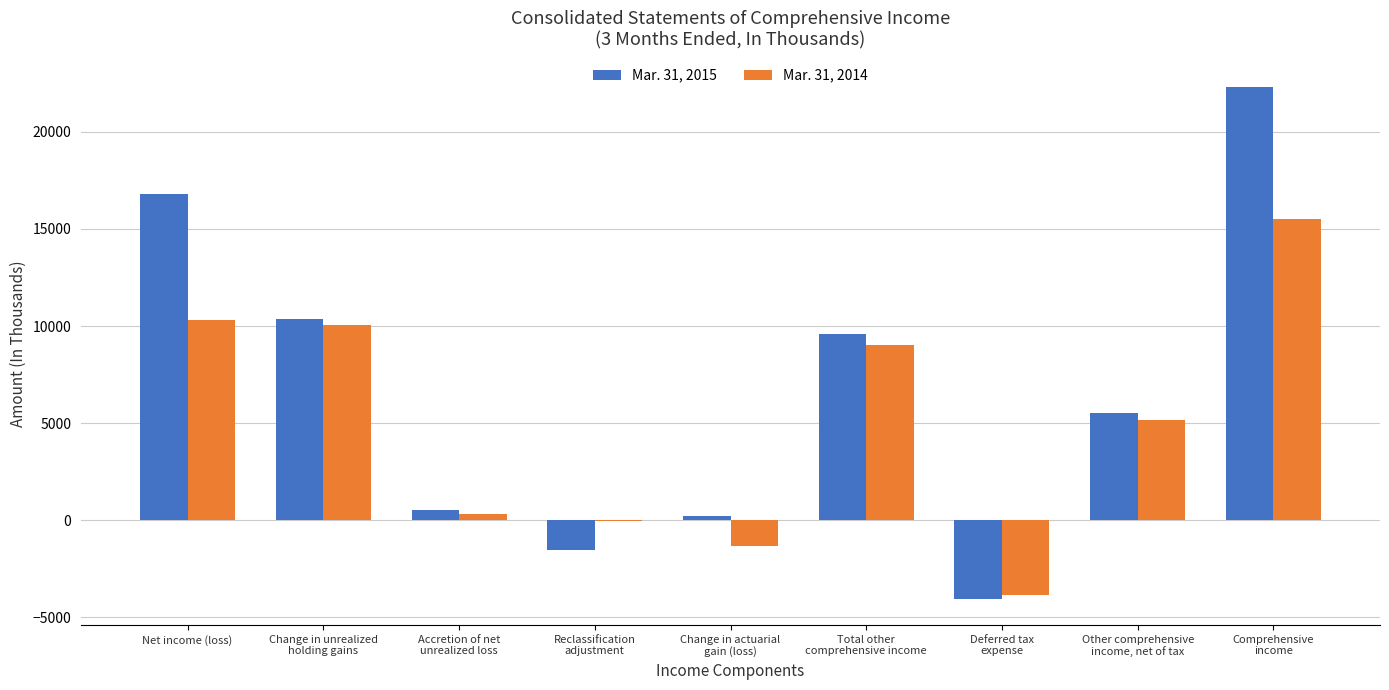

The value of Mar. 31, 2015 at Net income (loss) is 27619. True or false?

False